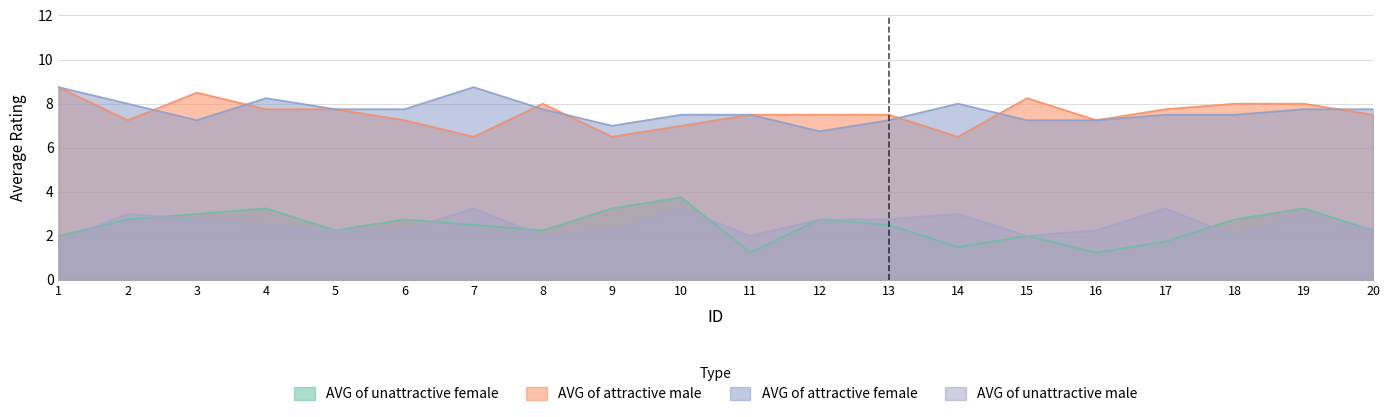

What is the difference between the maximum and minimum values in the AVG of unattractive male series?

1.5